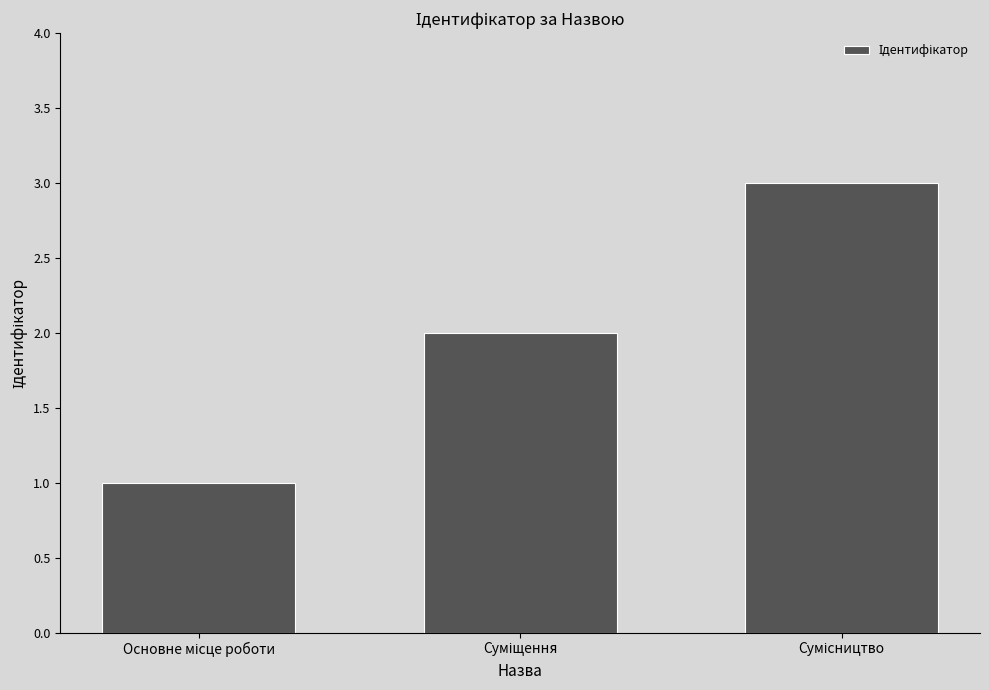

What is the smallest value displayed?

1